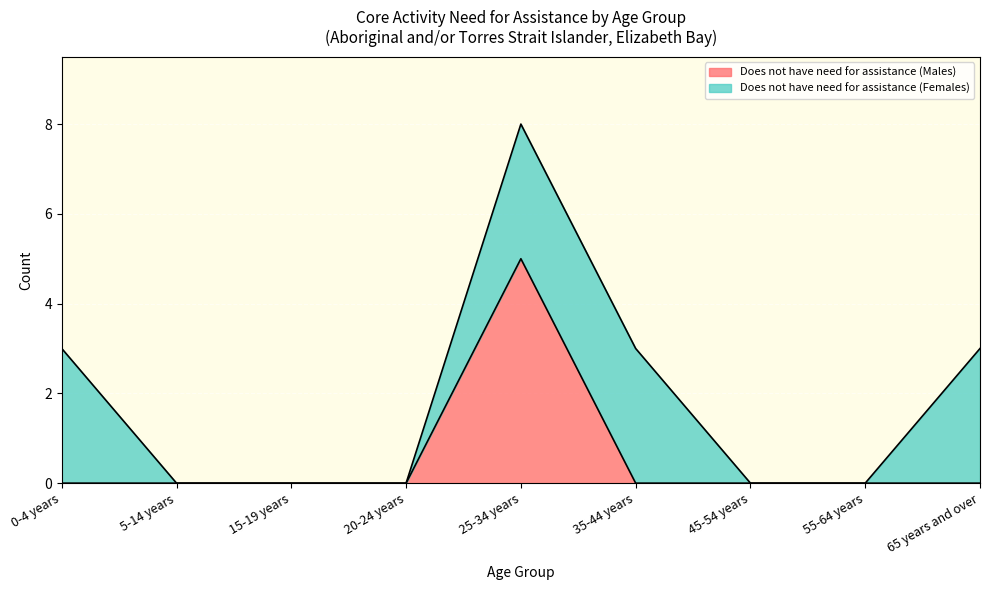

What is the difference between the maximum and second lowest values?

5